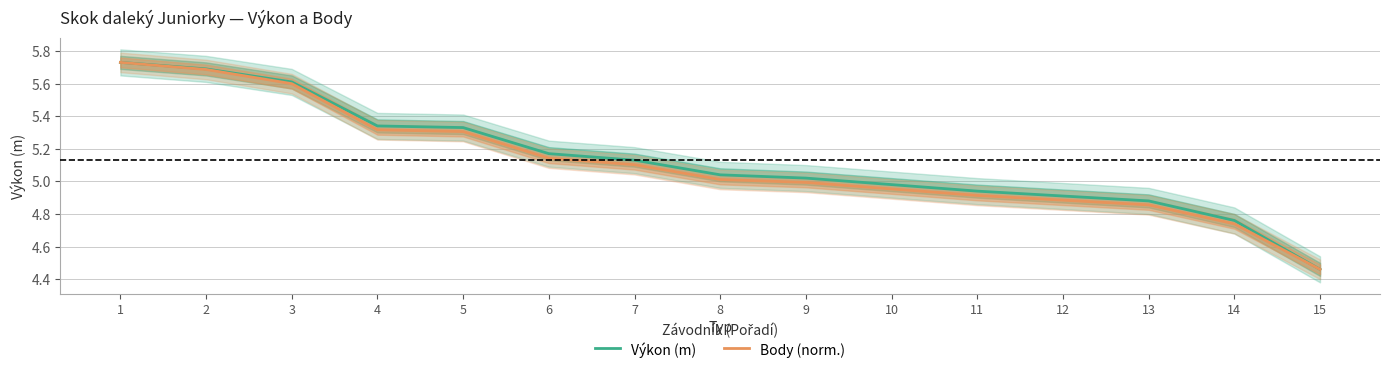

List the labels in order of Výkon (m) value, largest first.

1, 2, 3, 4, 5, 6, 7, 8, 9, 10, 11, 12, 13, 14, 15